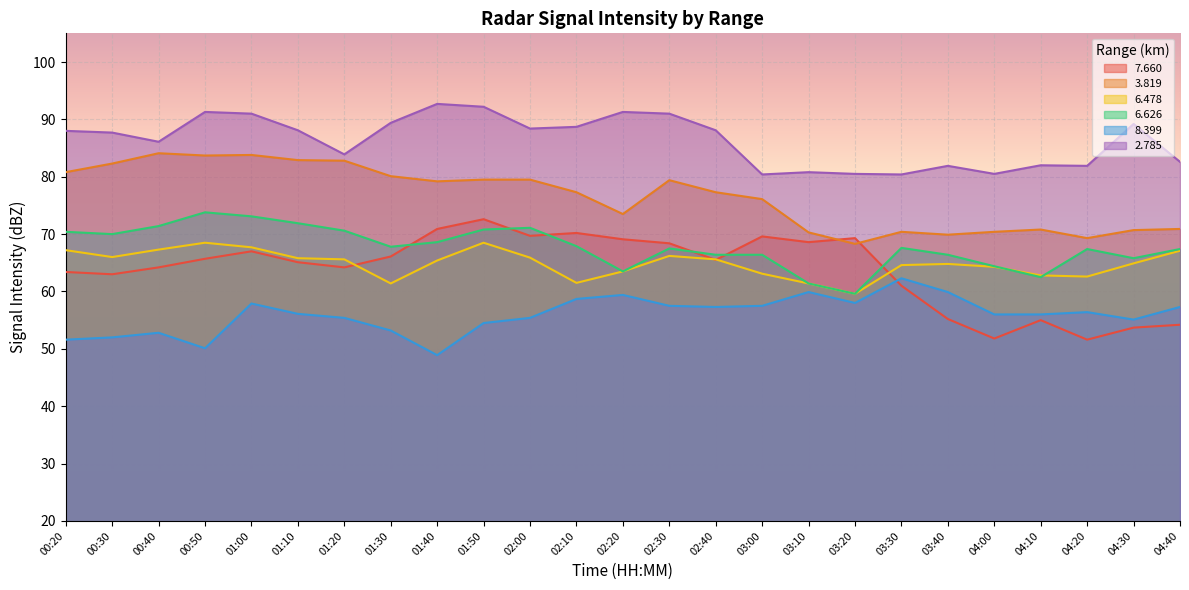

List the series in order of their peak value, highest first.

2.785, 3.819, 6.626, 7.660, 6.478, 8.399